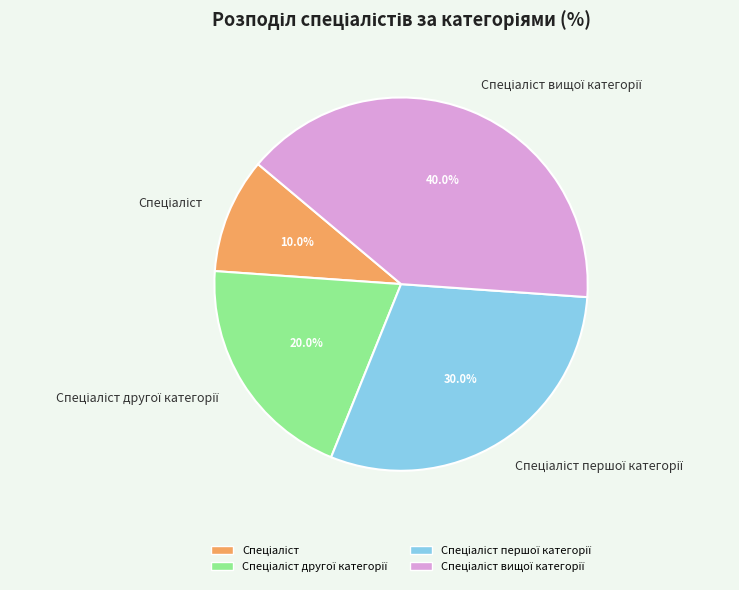

Is there any slice that represents more than half of the pie?

No